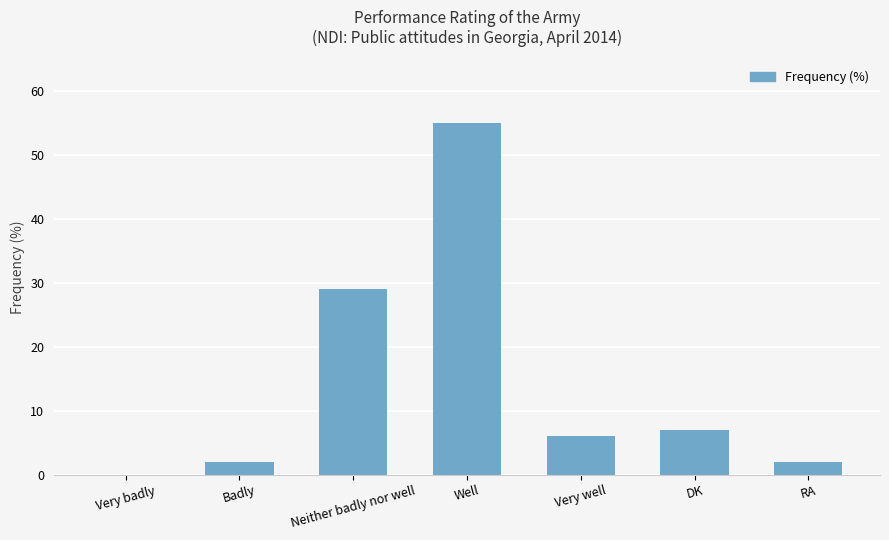

Between Badly and DK, which is larger?

DK